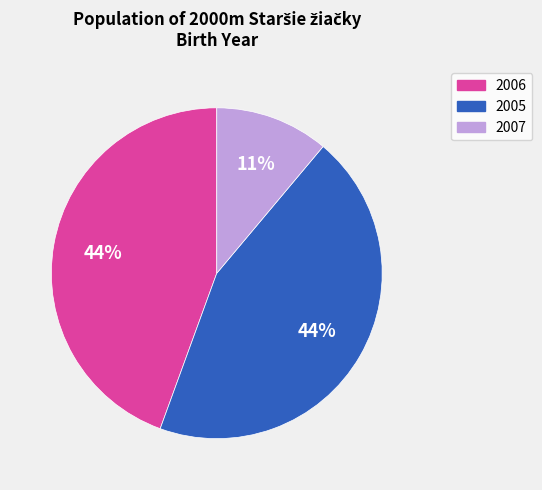

Is there a majority slice in this chart?

No